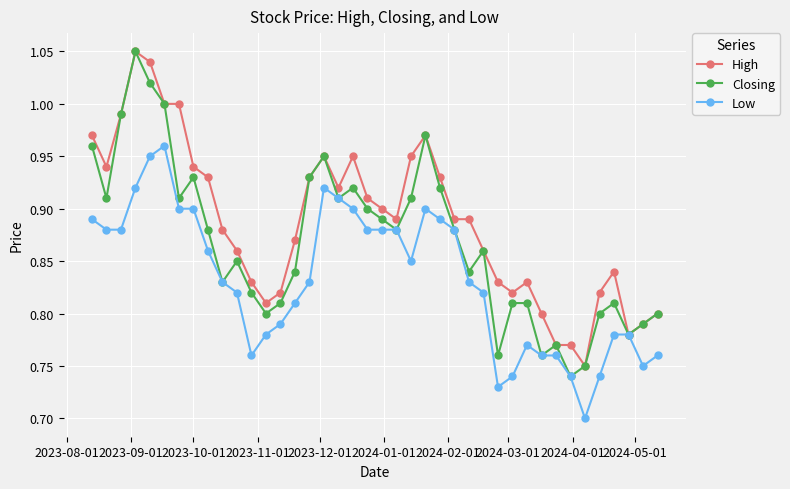

Which series has the largest total across all categories?

High